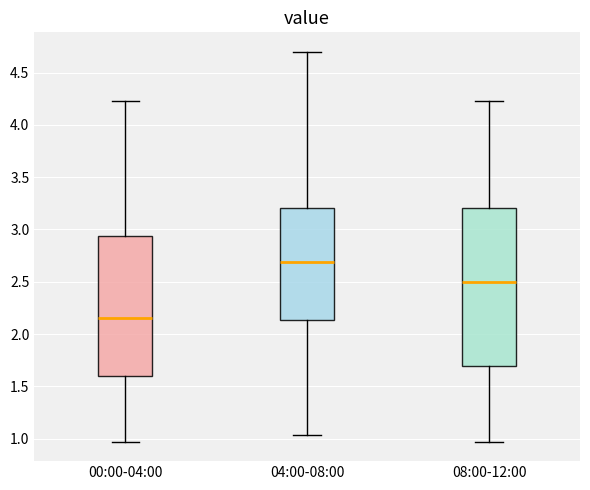

Reading left to right, read every box against the y-axis: the position of its median line, the range the box covers, and the ends of its whiskers. The values are not printed on the chart, so give them approximately, as read against the axis.

00:00-04:00: median 2.15, box 1.60 to 2.95, whiskers 0.95 to 4.25
04:00-08:00: median 2.70, box 2.15 to 3.20, whiskers 1.05 to 4.70
08:00-12:00: median 2.50, box 1.70 to 3.20, whiskers 0.95 to 4.25